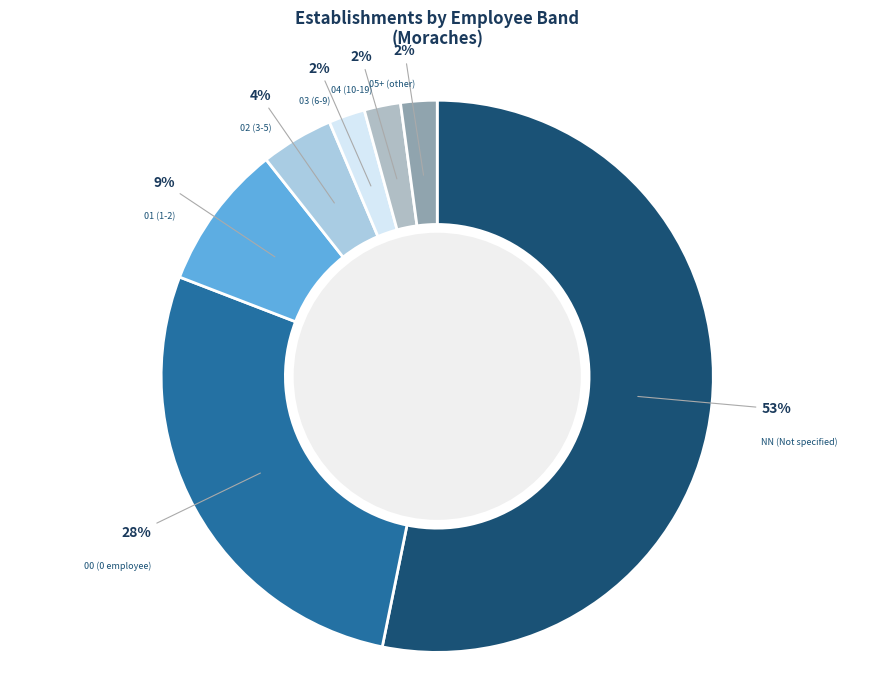

To the nearest percent, what is the combined percentage of 05+ (other) and 00 (0 employee)?

30%